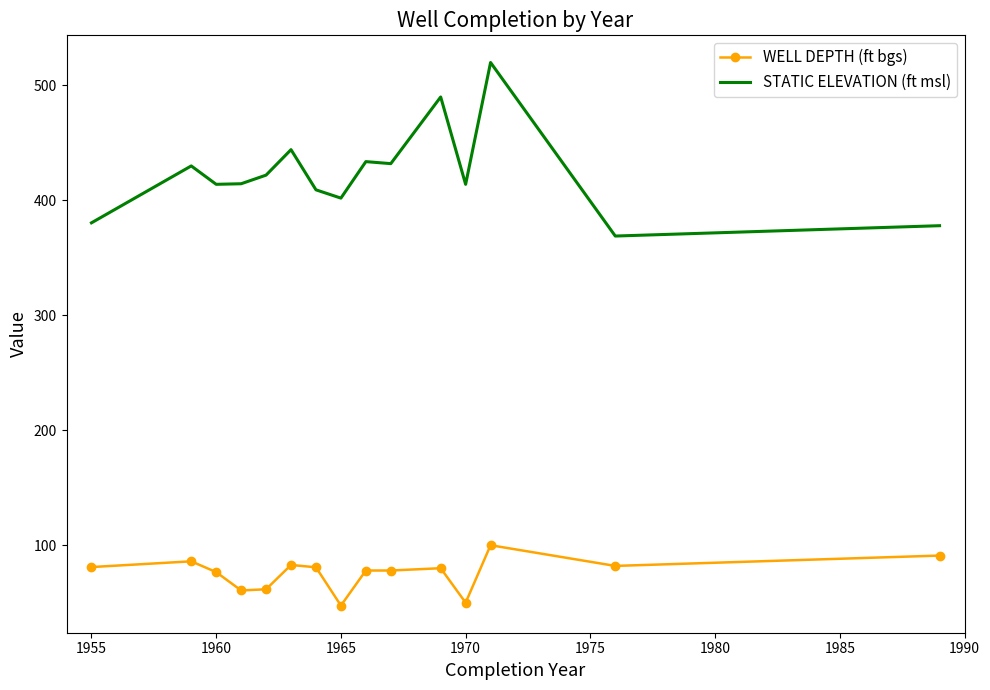

What is the average value of the WELL DEPTH (ft bgs) series?

75.7